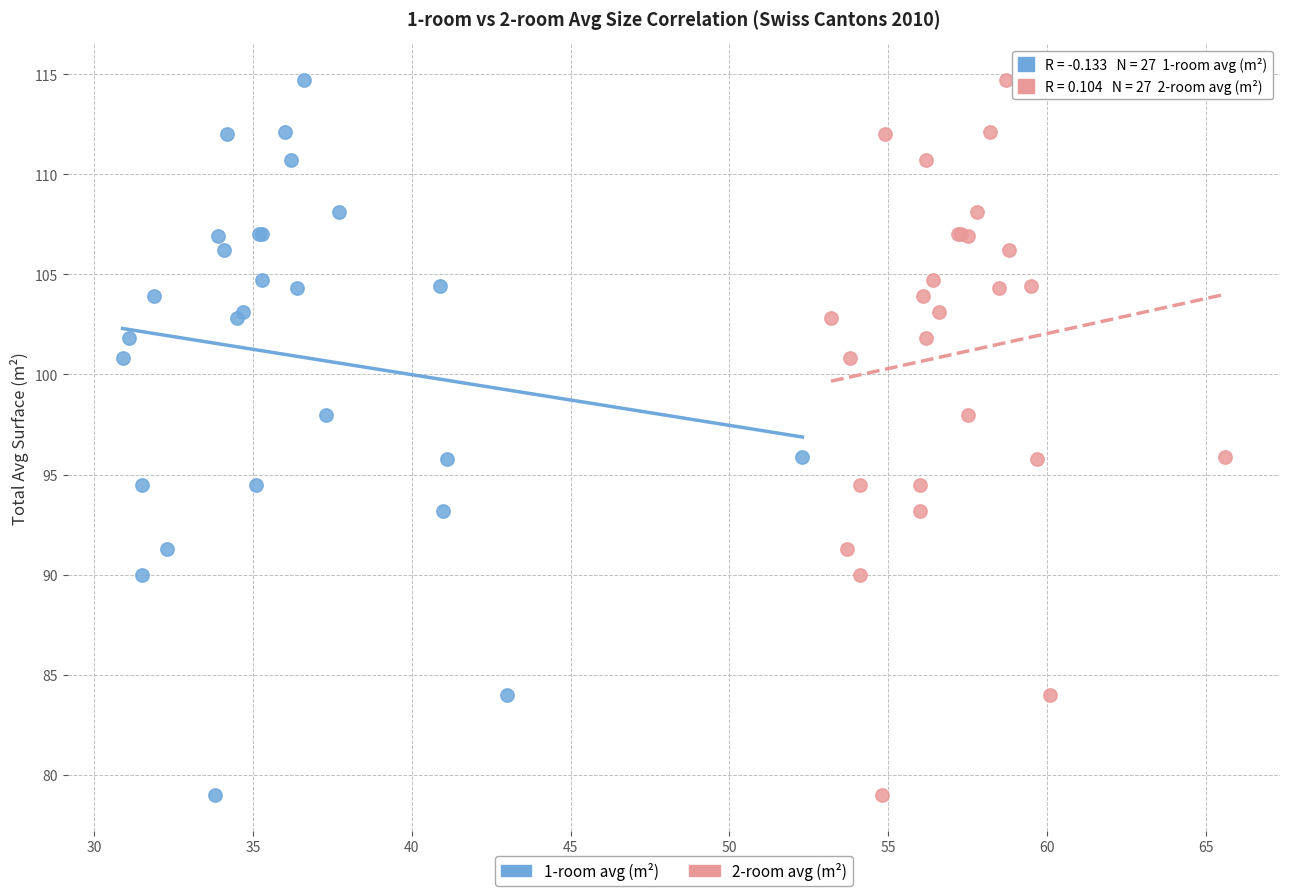

What are all the series names shown in the legend?

1-room avg (m²), 2-room avg (m²)